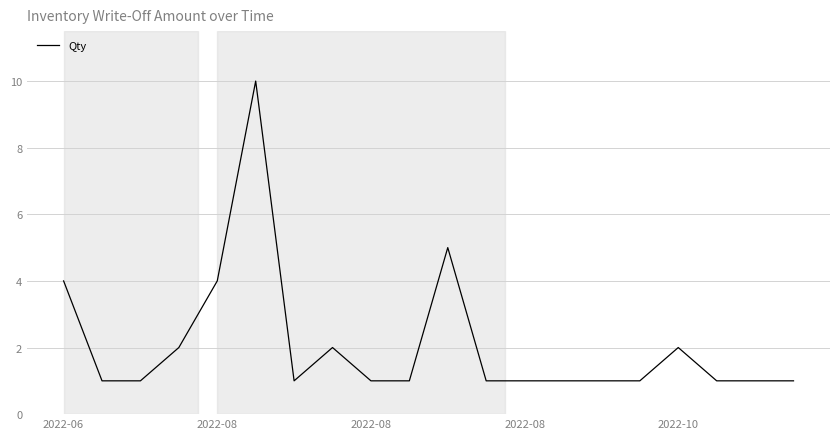

What is the sum of all values?

42